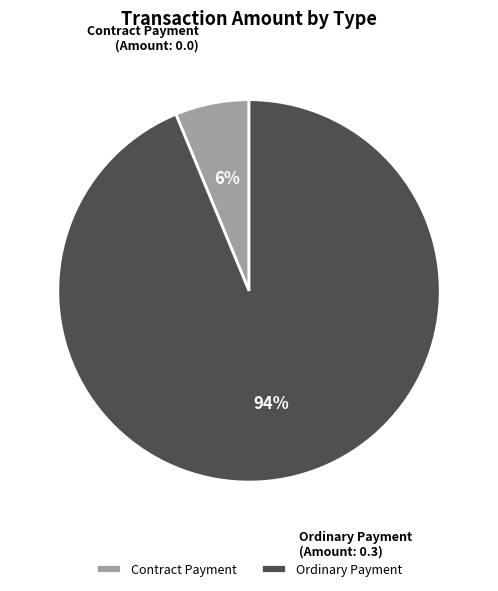

To the nearest percent, what is the combined percentage of Ordinary Payment and Contract Payment?

100%